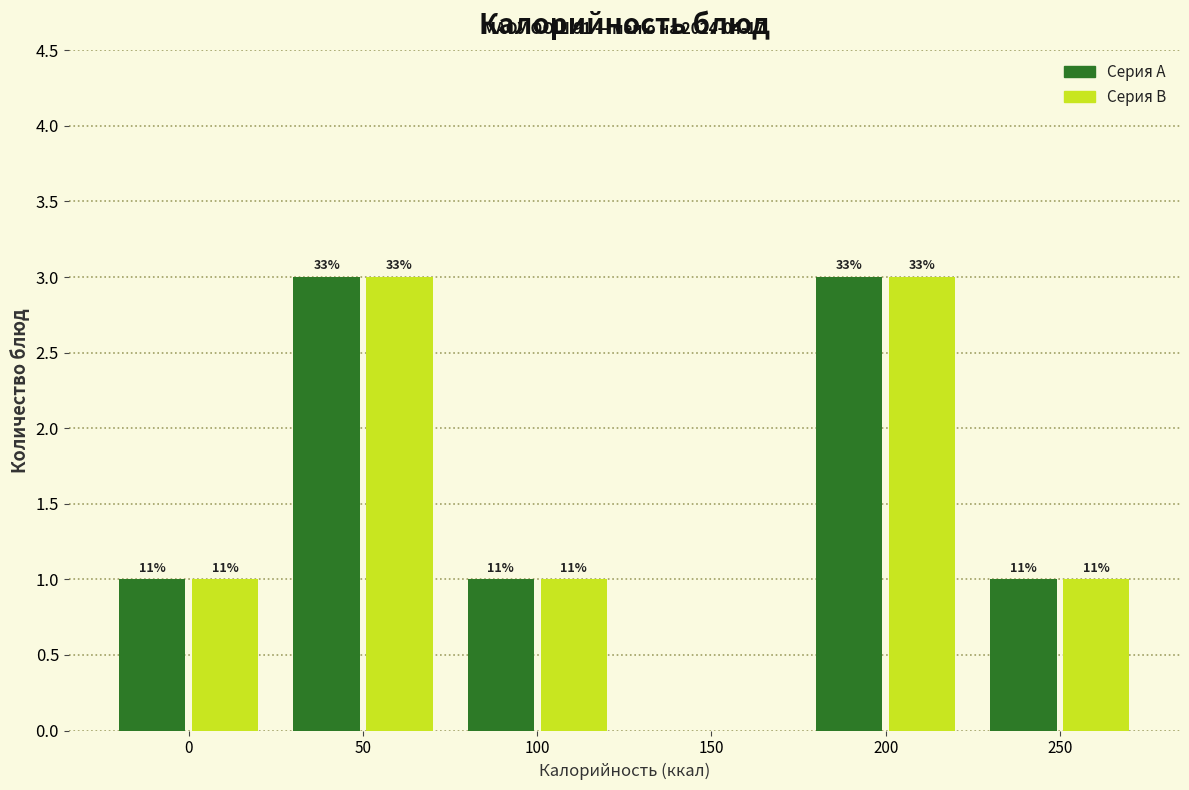

What are all the series names shown in the legend?

Серия A, Серия B